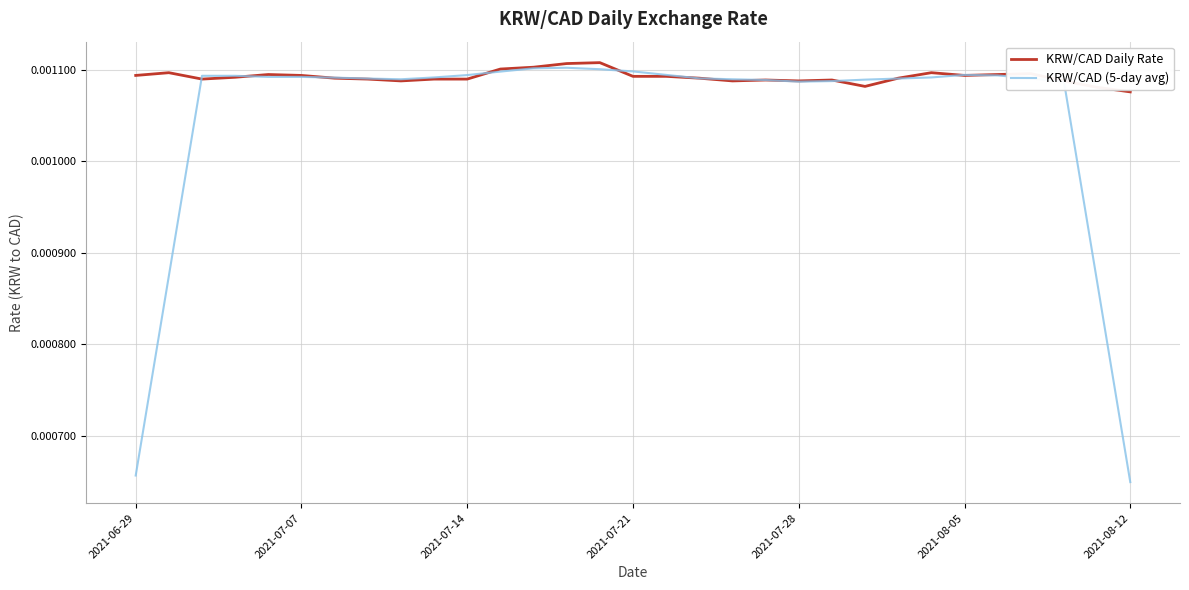

Which series has the largest total across all categories?

KRW/CAD Daily Rate